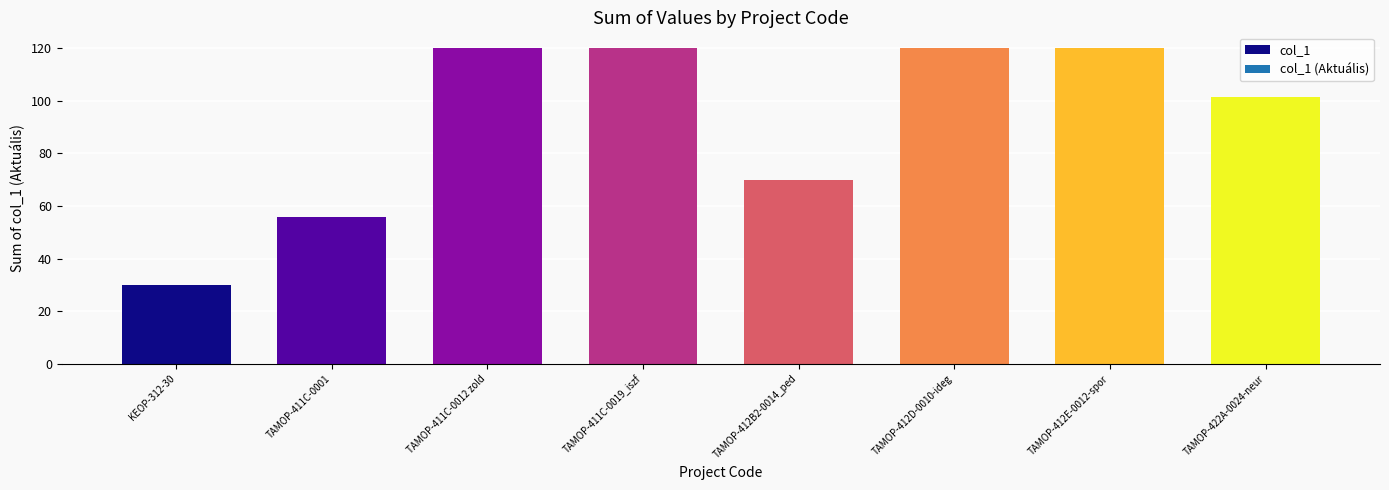

What position from the right is KEOP-312-30?

8